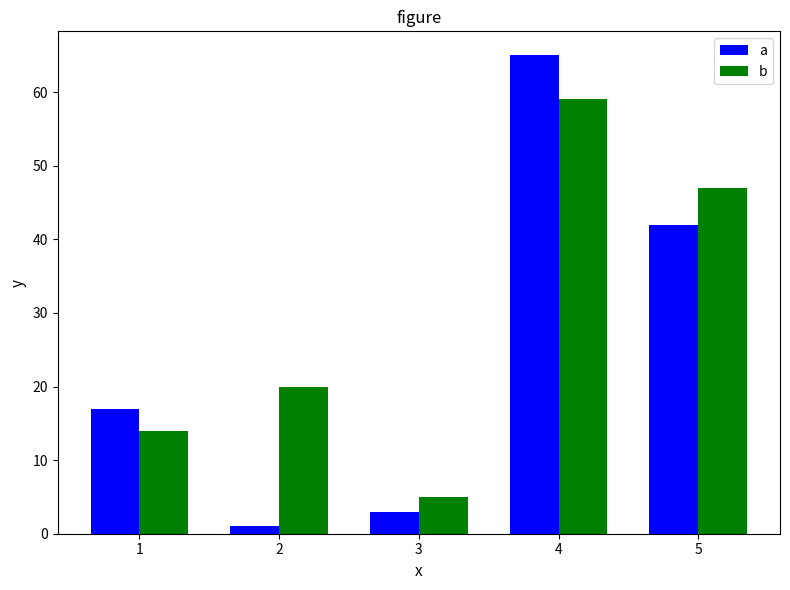

The b series shows 20 at 2. True or false?

True